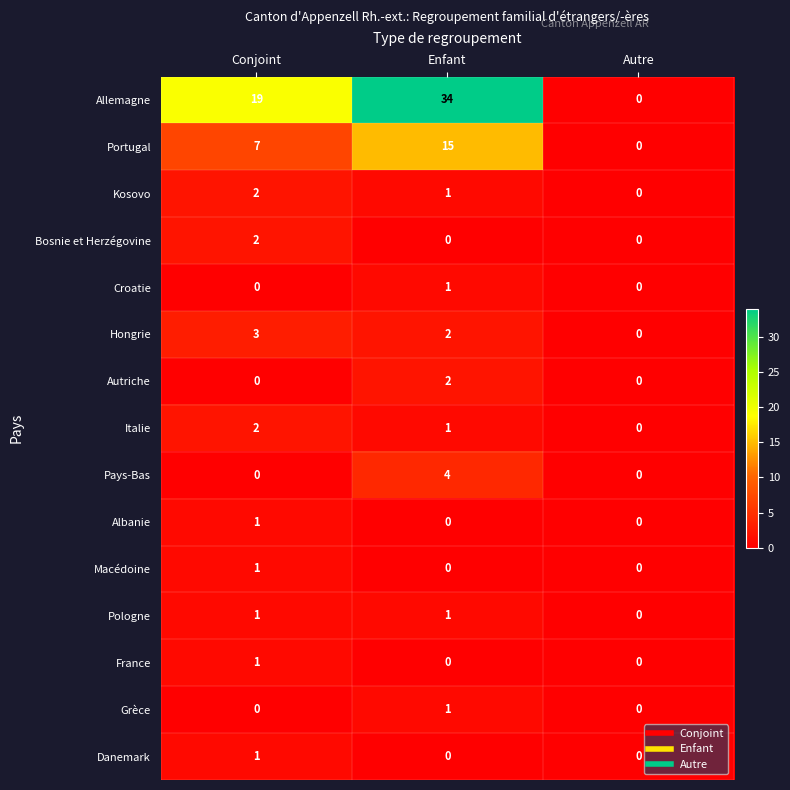

Where is Pologne nearest to the value 0?

Autre